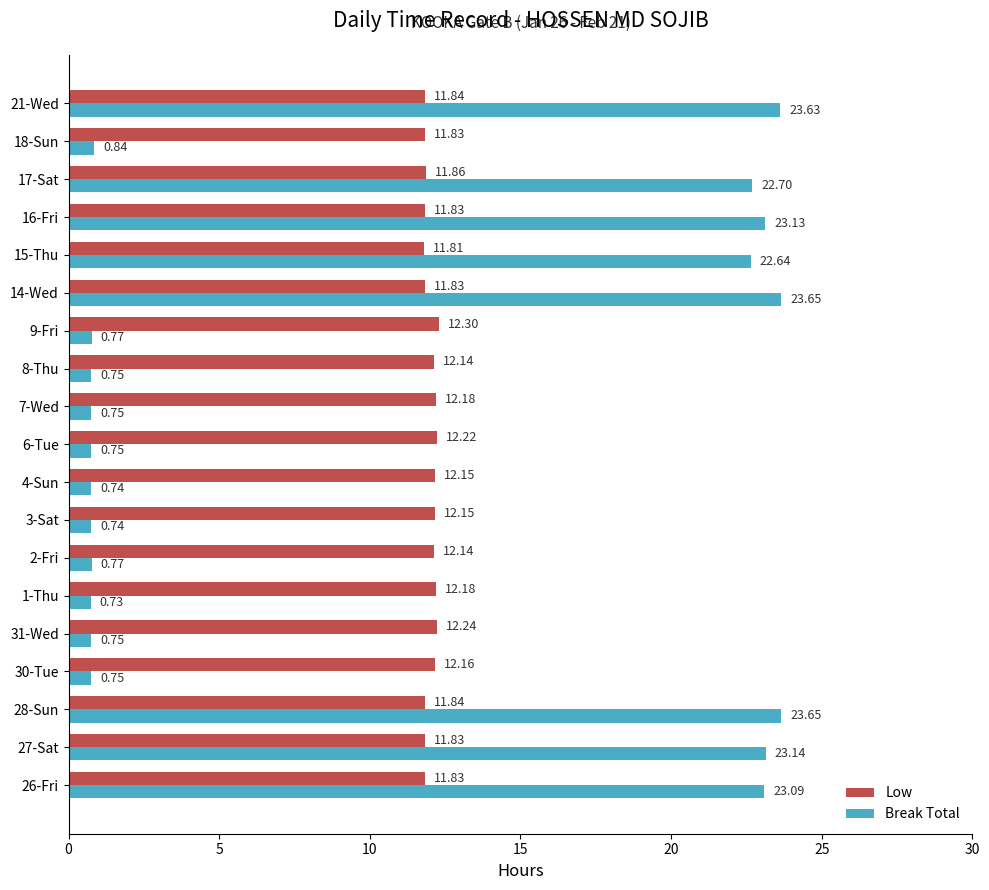

What is the sum of all Low values?

228.4